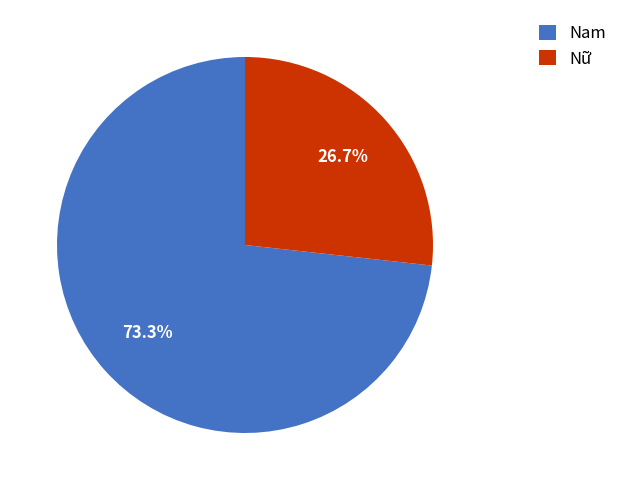

What percentage do Nữ and Nam together represent?

100.0%